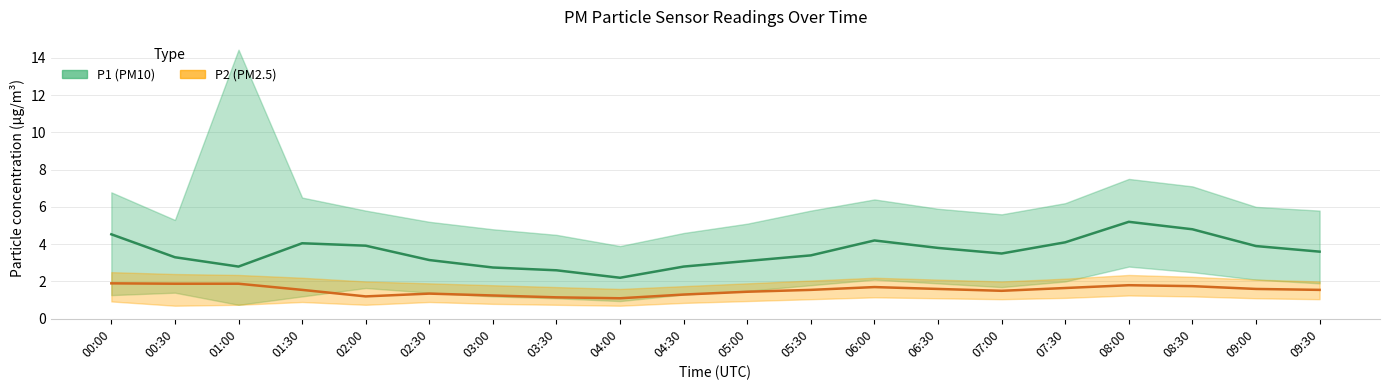

True or false: P1 (PM10) and P2 (PM2.5) cross at least once.

False